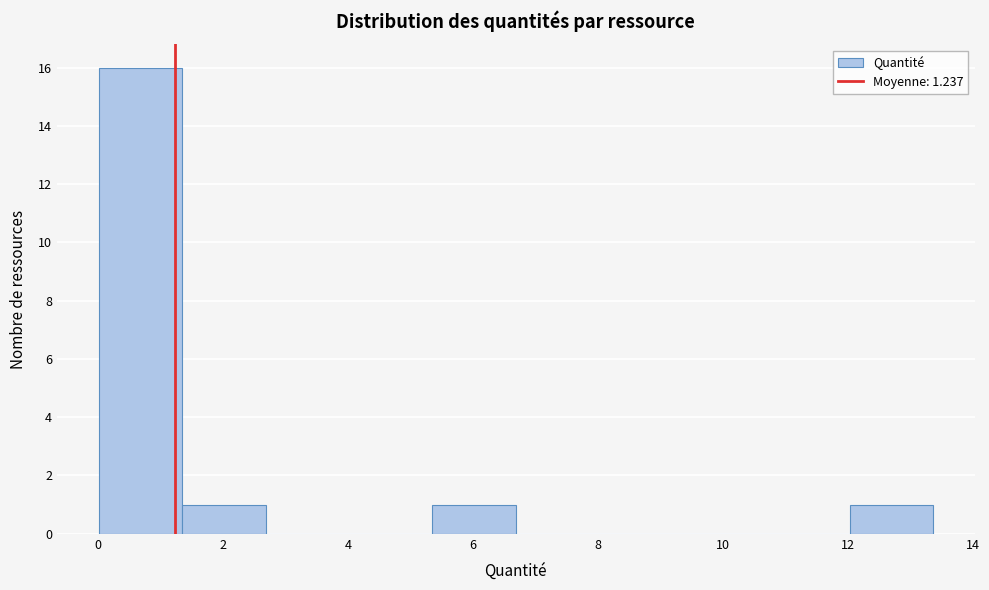

How tall is the bar that spans 0.0 to 1.4 on the x-axis? Neither the bar edges nor the heights are printed on the chart, so give them approximately, as read against the axes.

16